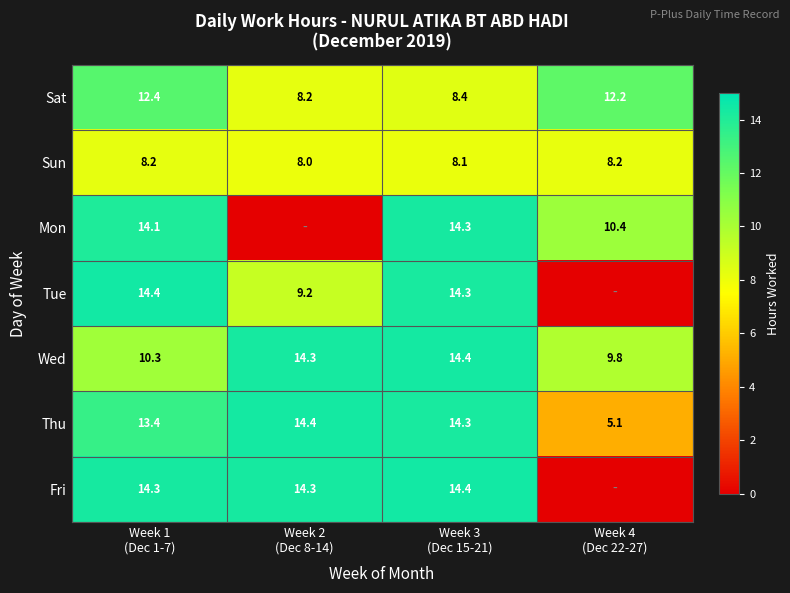

How many series are shown in this chart?

7